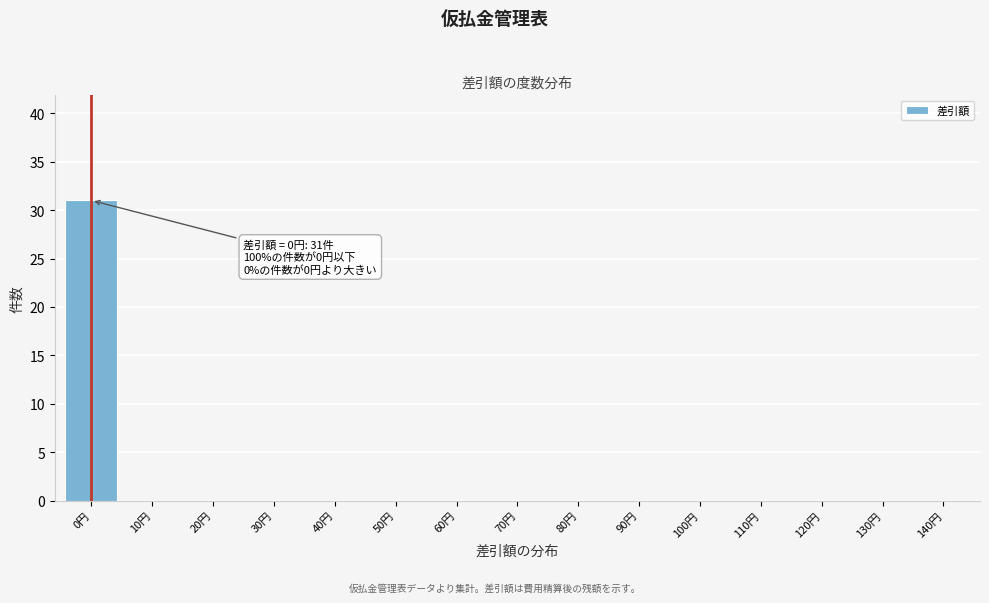

Reading left to right, extract all data points from this chart.

0円=31	10円=0	20円=0	30円=0	40円=0	50円=0	60円=0	70円=0	80円=0	90円=0	100円=0	110円=0	120円=0	130円=0	140円=0